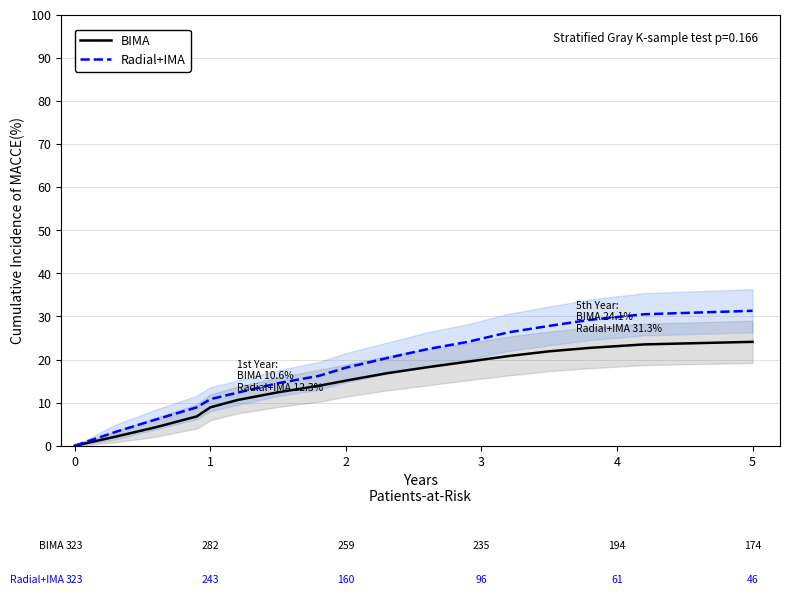

How many lines are shown in the chart?

2